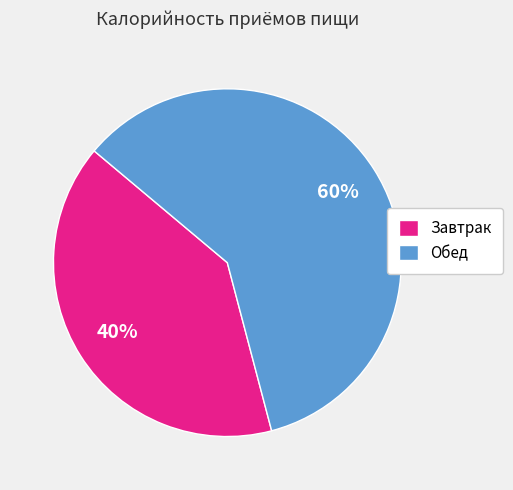

Which category has the biggest portion of the pie?

Обед